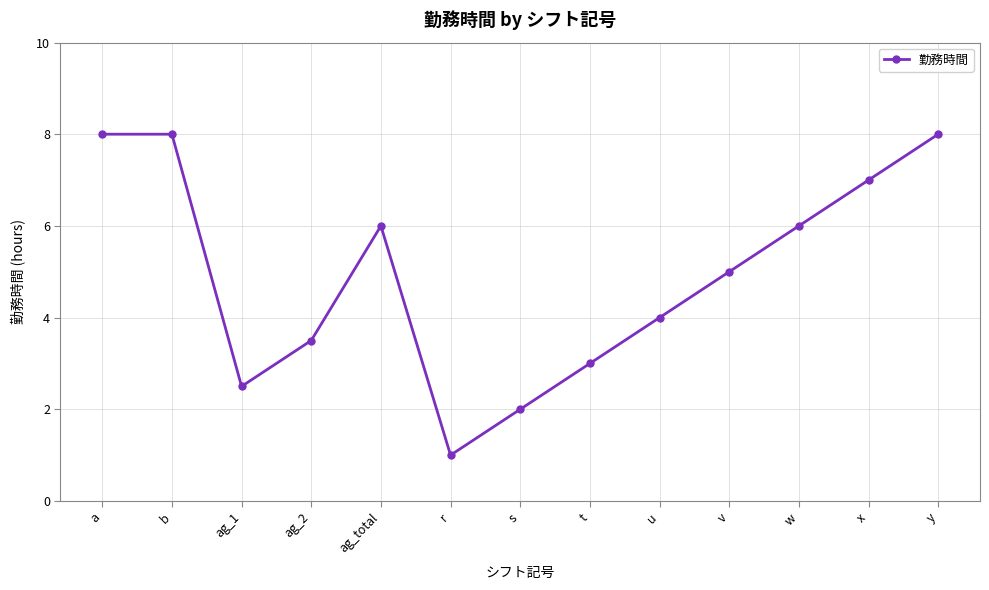

Which label corresponds to the smallest value in the chart?

r